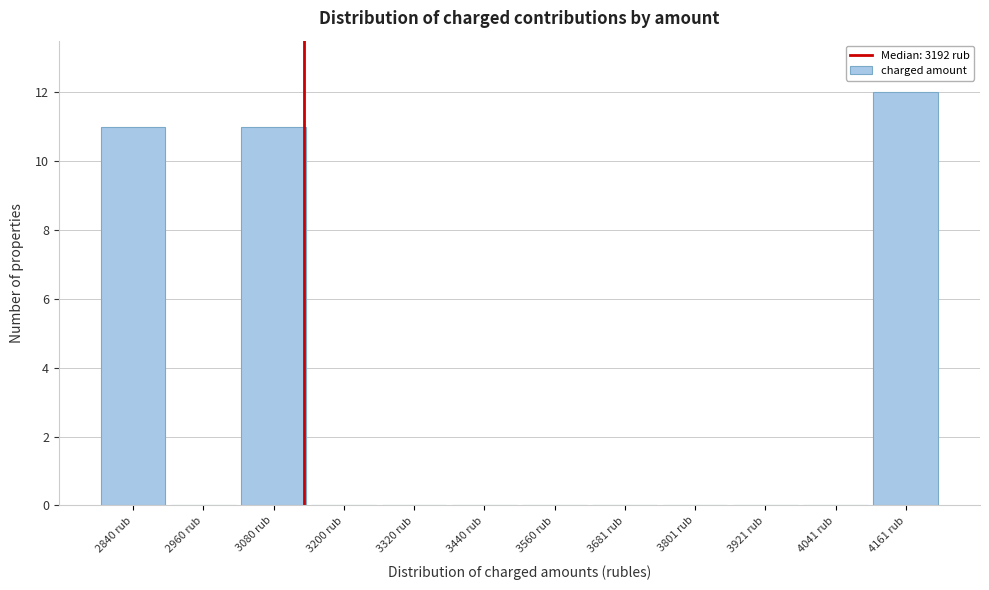

Reading left to right, transcribe all the data shown in this chart.

2840 rub=11	2960 rub=0	3080 rub=11	3200 rub=0	3320 rub=0	3440 rub=0	3560 rub=0	3681 rub=0	3801 rub=0	3921 rub=0	4041 rub=0	4161 rub=12